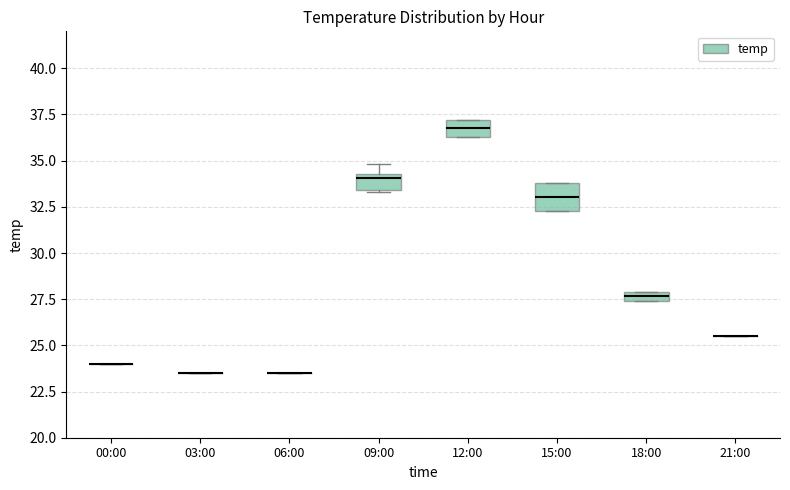

Which box is the tallest, from its lower edge to its upper edge?

15:00